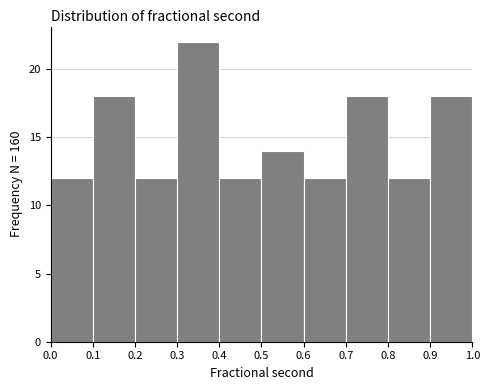

How tall is the bar that spans 0.9 to 1.0 on the x-axis? The values are not printed on the chart, so give them approximately, as read against the axis.

18